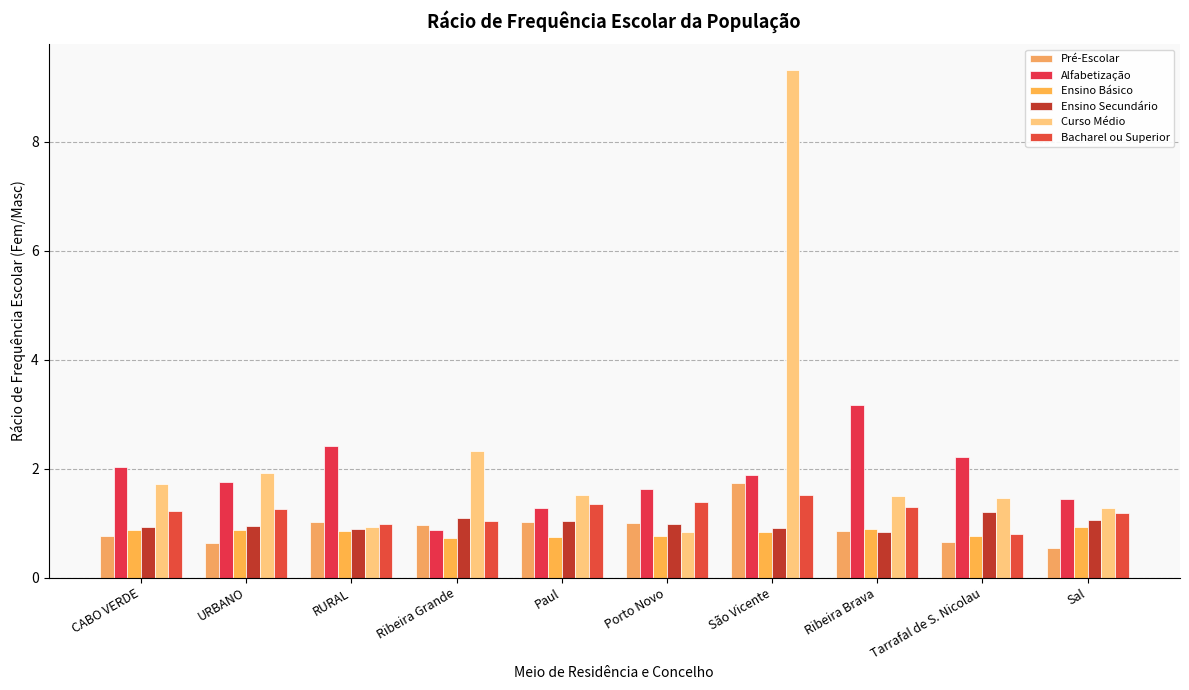

Which category has the lowest value in the Ensino Básico series?

Ribeira Grande